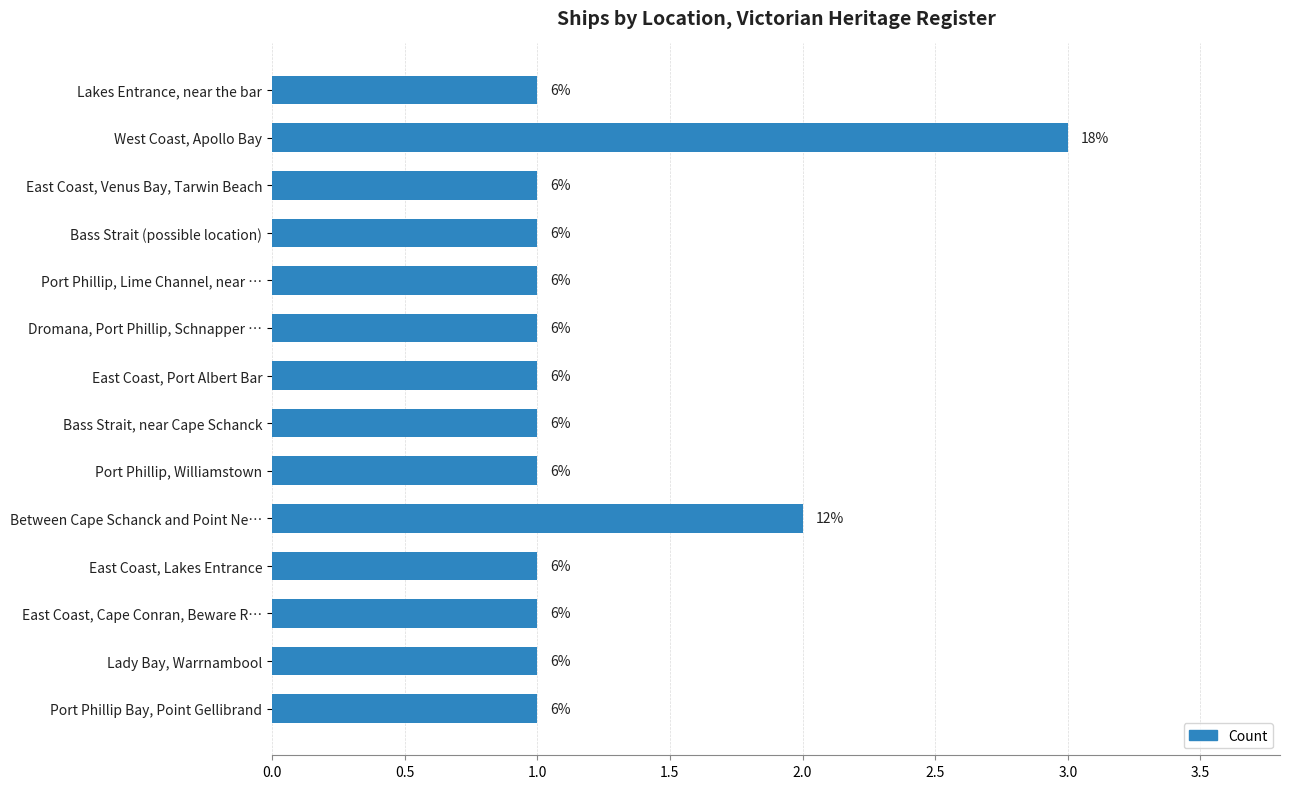

How many bars are there in total?

14